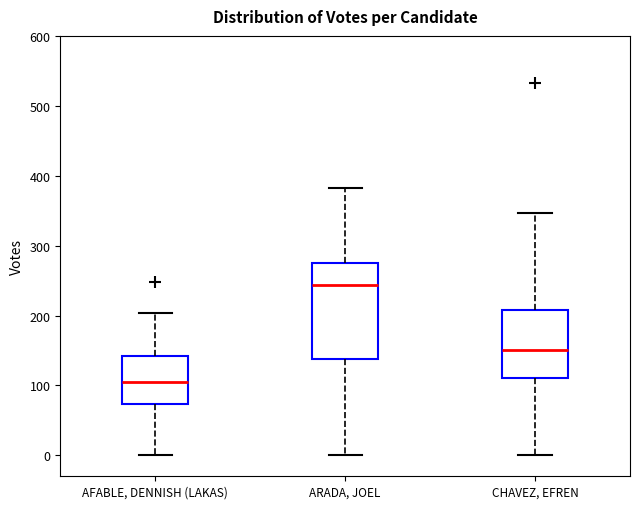

Reading left to right, transcribe this box plot: for each box, give where its median line is, the range the box spans, and where its two whiskers end, as read against the y-axis. The values are not printed on the chart, so give them approximately, as read against the axis.

AFABLE, DENNISH (LAKAS): median 110, box 70 to 140, whiskers 0 to 200
ARADA, JOEL: median 240, box 140 to 280, whiskers 0 to 380
CHAVEZ, EFREN: median 150, box 110 to 210, whiskers 0 to 350